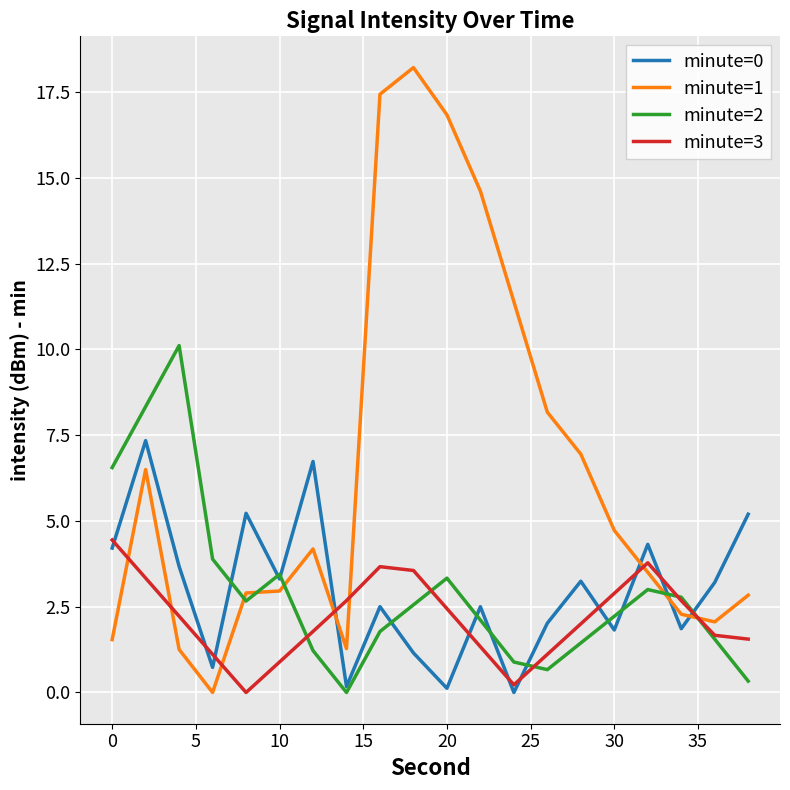

How many lines are shown in the chart?

4